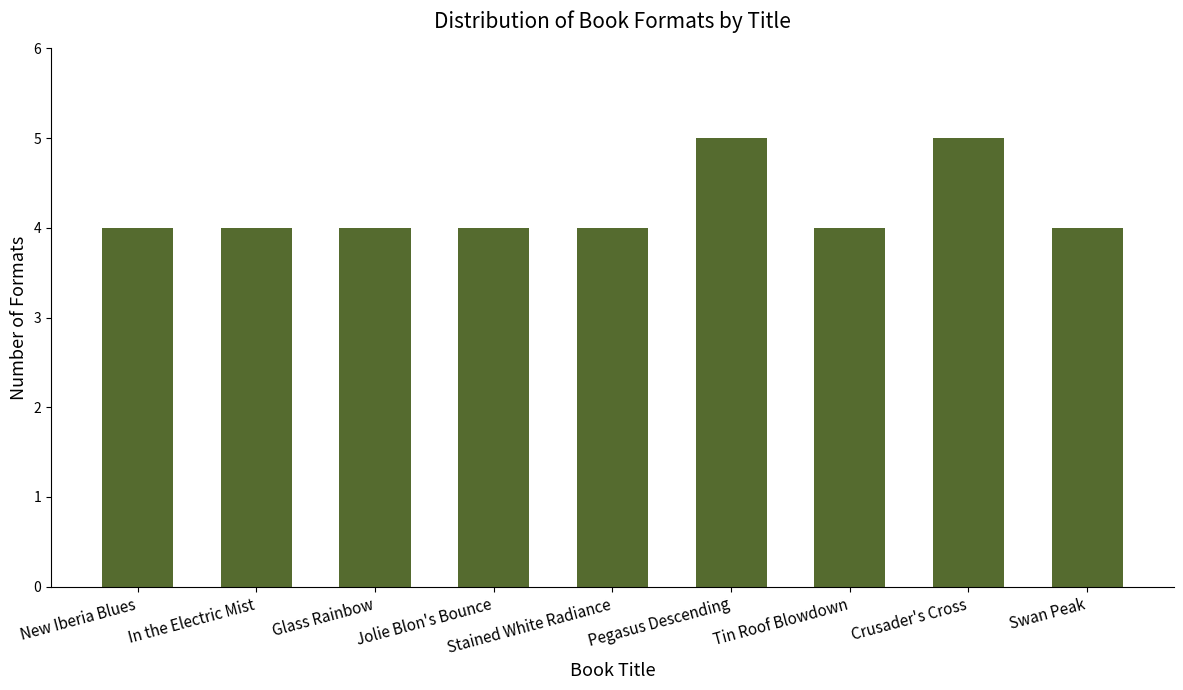

How many bars are there in total?

9